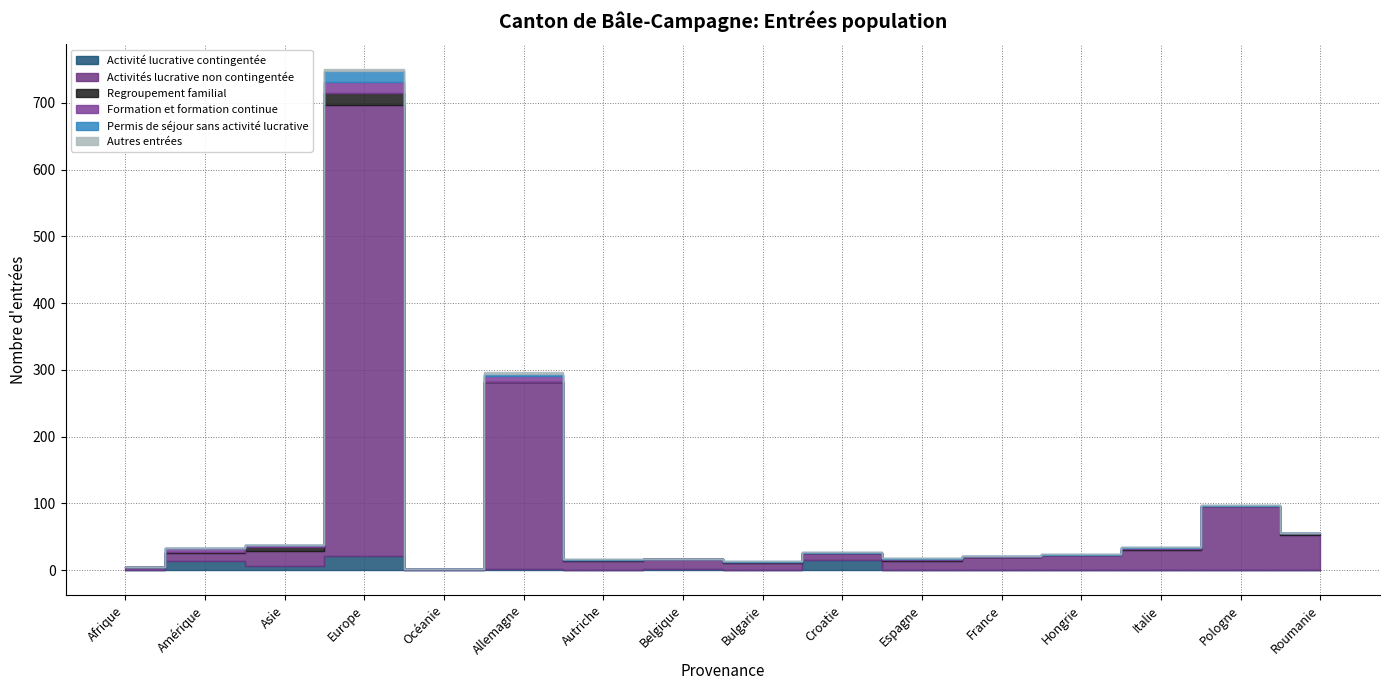

Does the chart display data point markers on the line(s)?

No